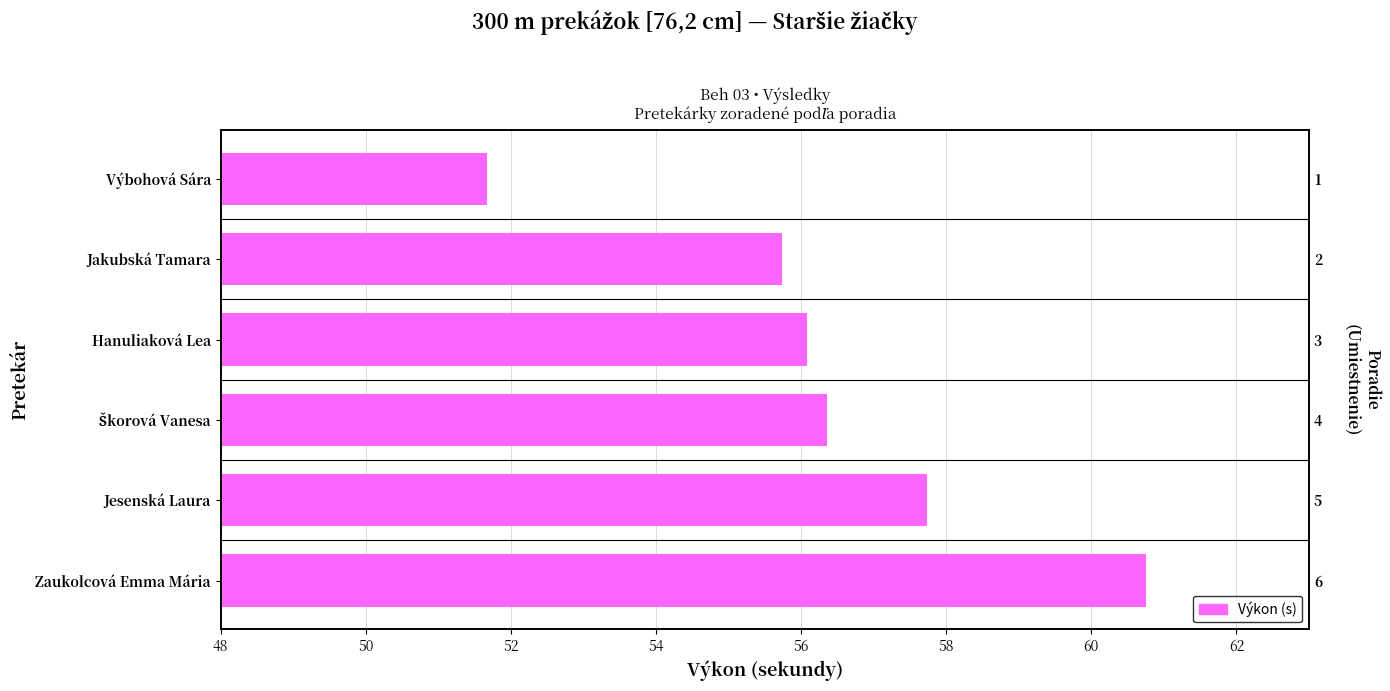

What is the difference between the second highest and minimum values?

6.1